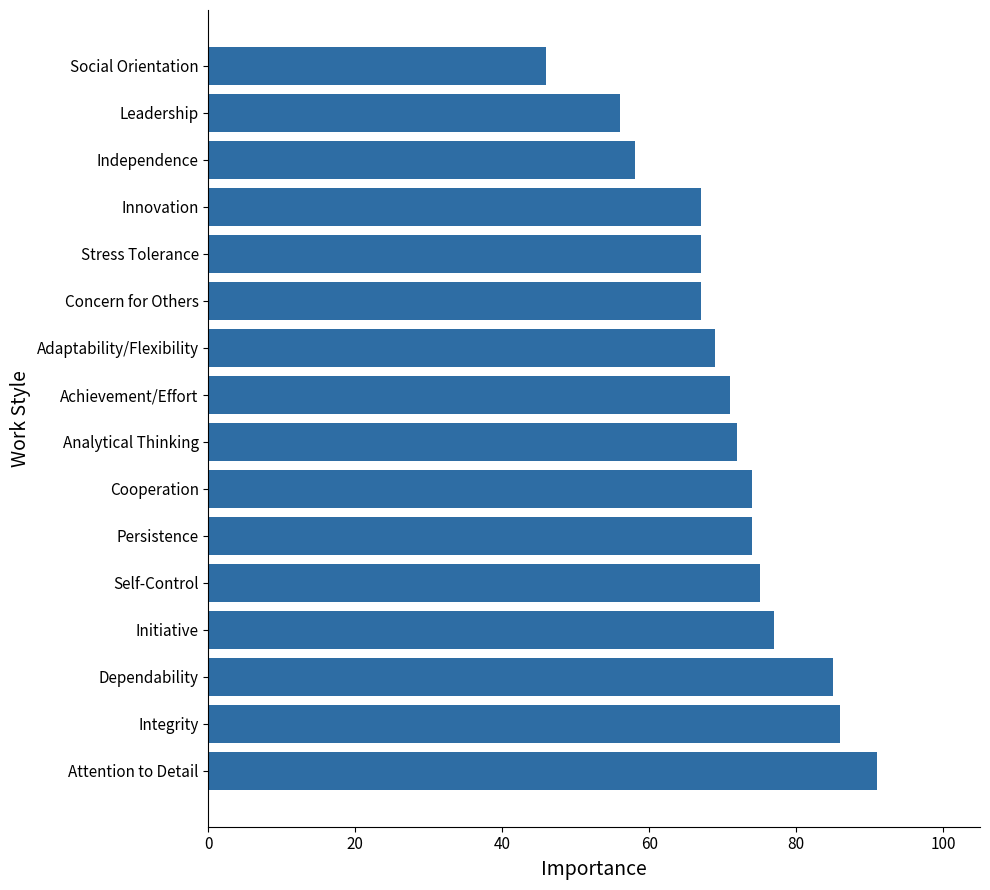

What is the sum of all values?

1135